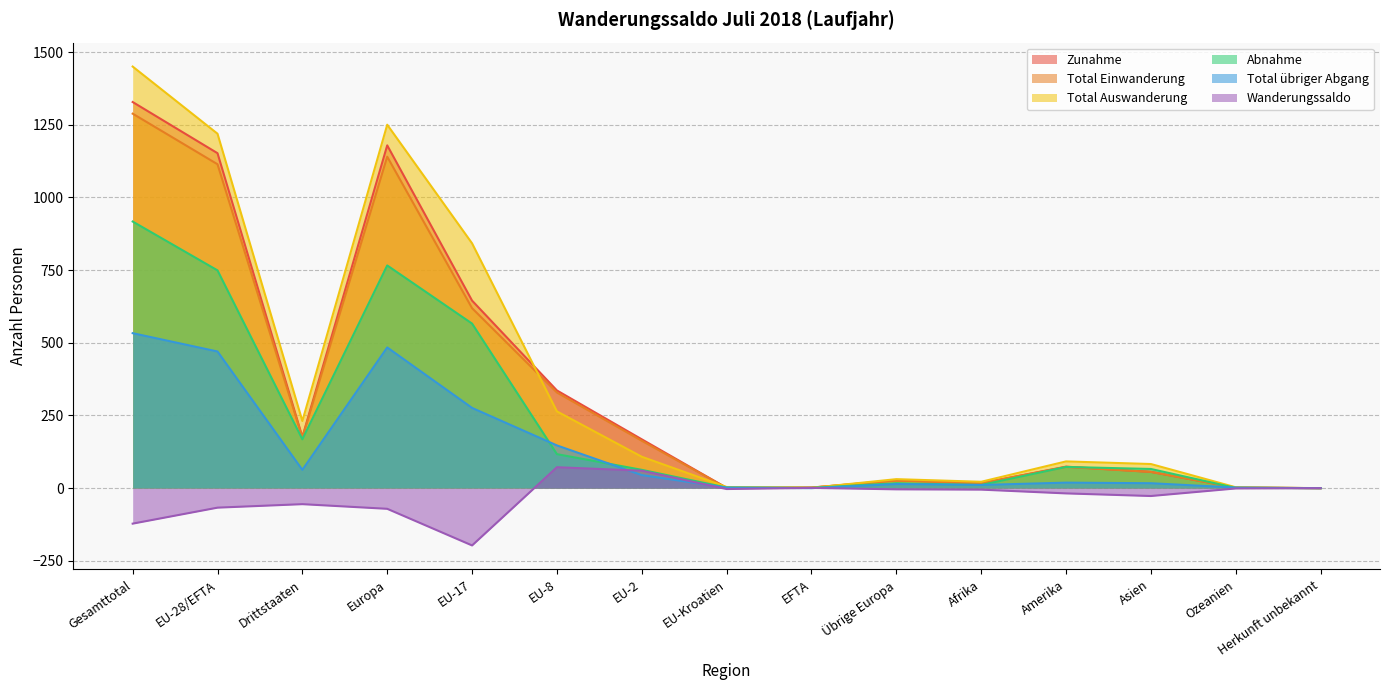

The value of Abnahme at Amerika is 50. True or false?

False